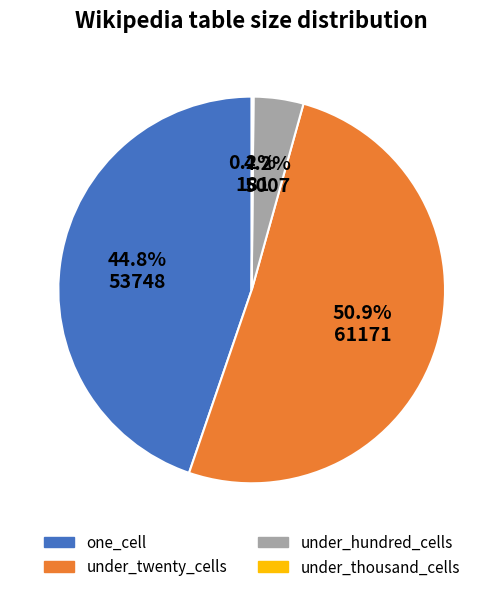

Is there a majority slice in this chart?

Yes